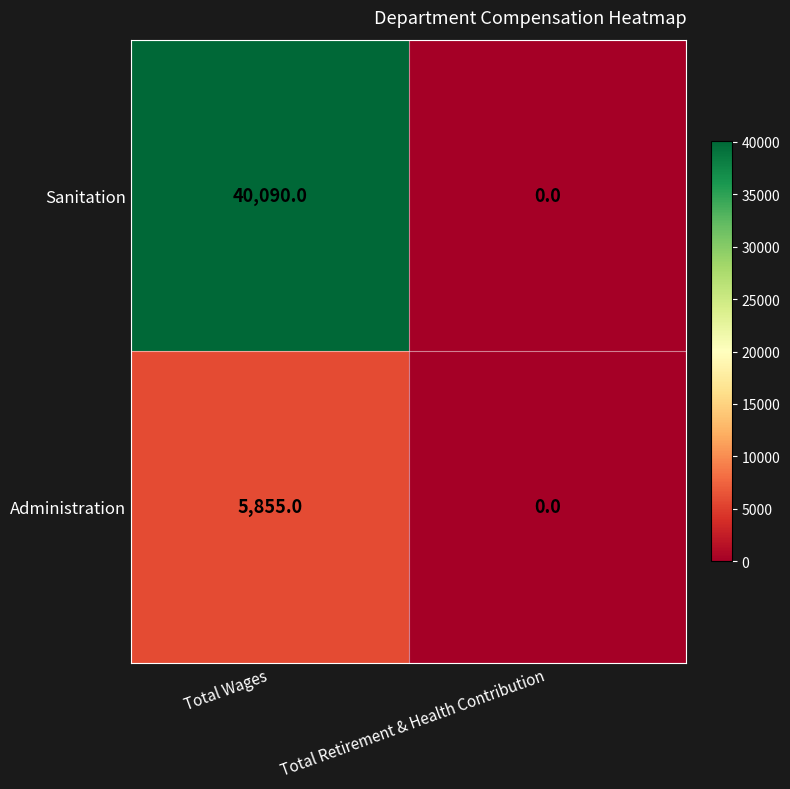

Reading left to right, what are all the values shown in this chart?

Sanitation: Total Wages=40090	Total Retirement & Health Contribution=0
Administration: Total Wages=5855	Total Retirement & Health Contribution=0